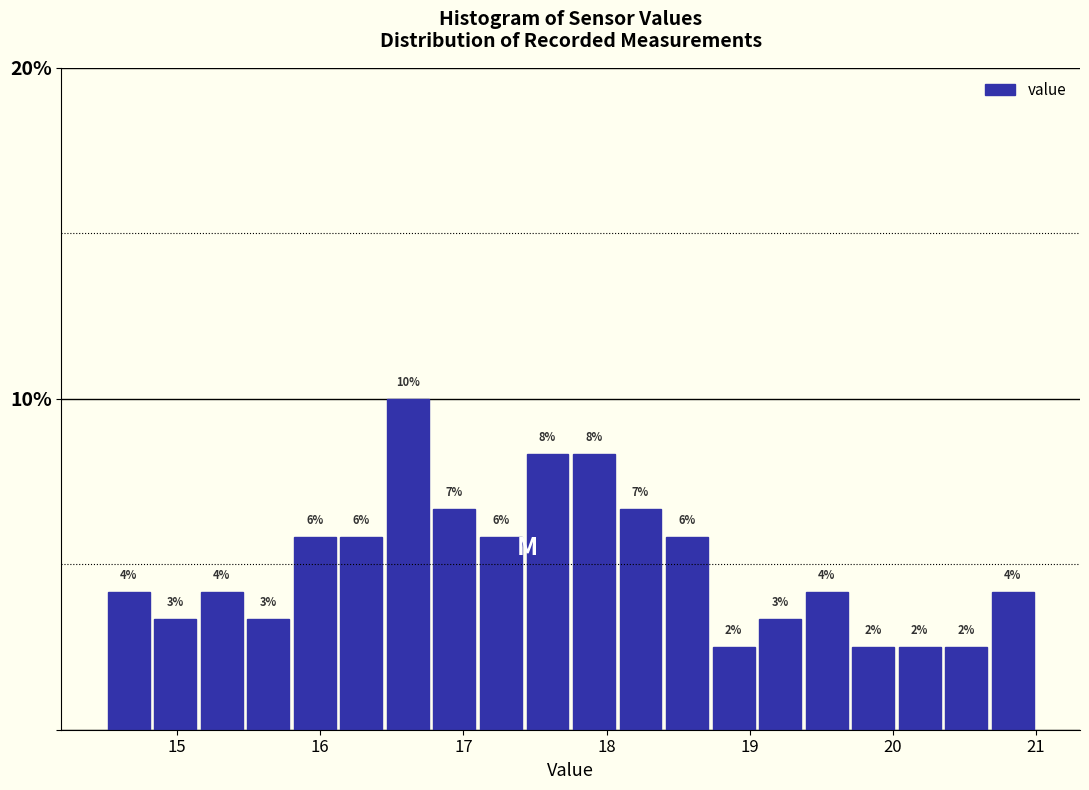

Read against the x-axis, roughly where is the centre of the tallest bar?

16.6